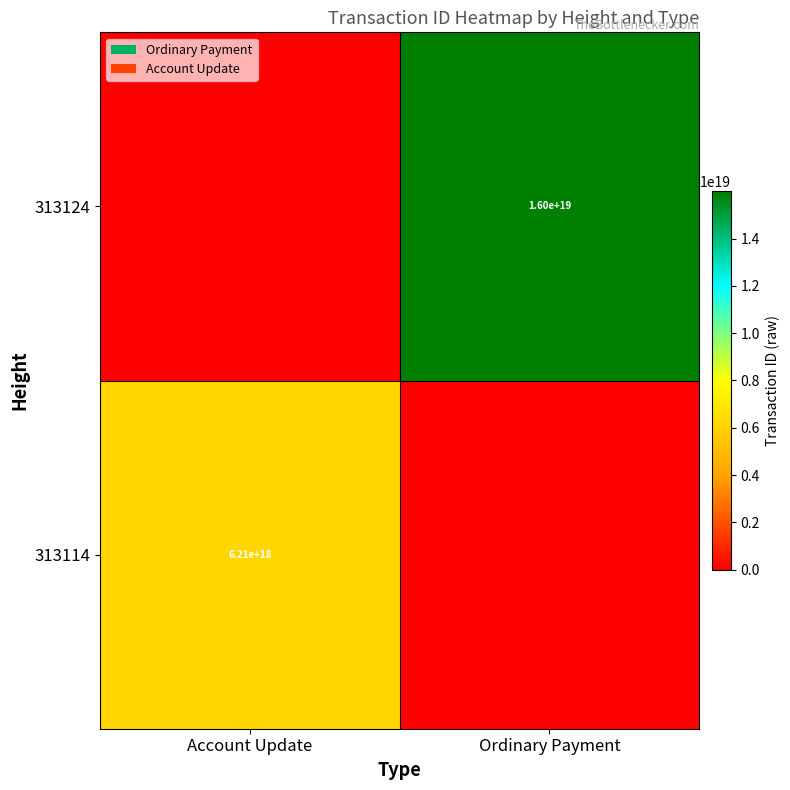

At which category is the sum across all series the highest?

Ordinary Payment